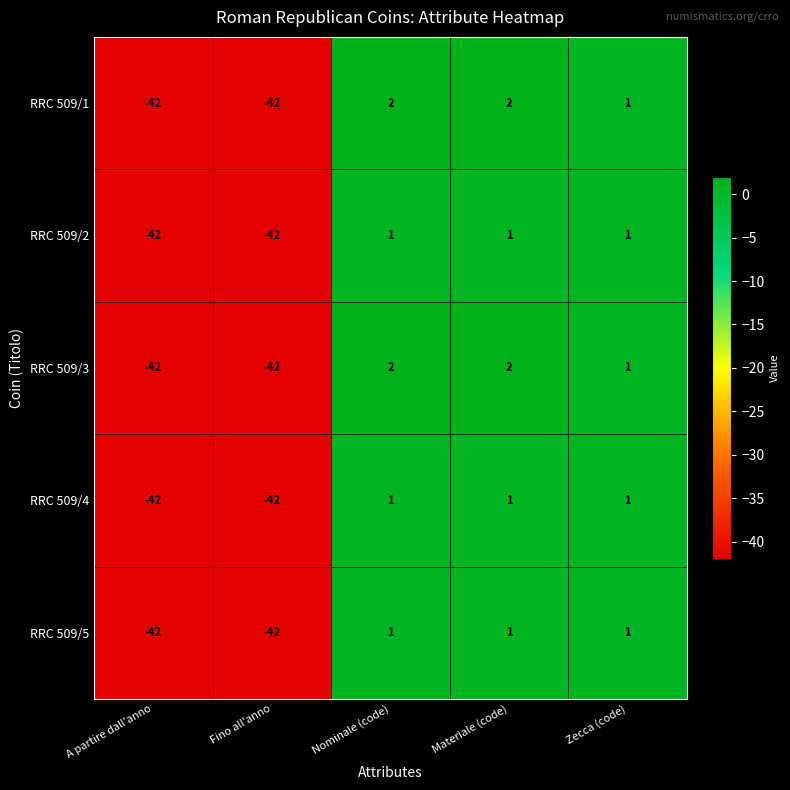

What is the difference between the maximum and minimum values in the RRC 509/3 series?

44